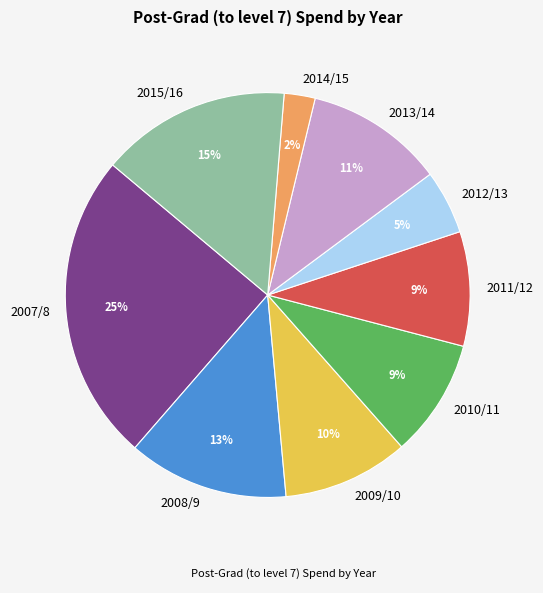

What is the smallest slice in the pie chart?

2014/15